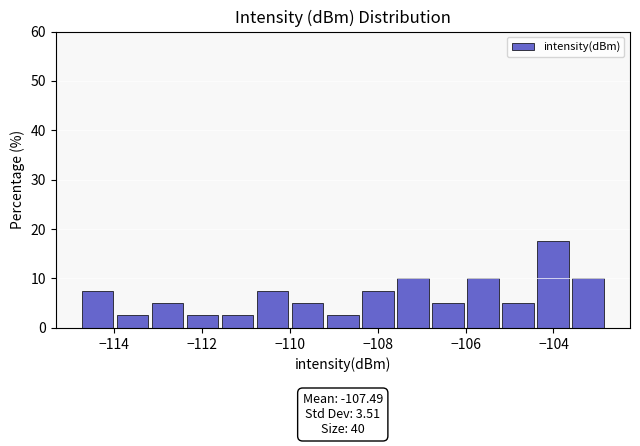

Read against the x-axis, roughly where is the centre of the tallest bar?

-104.0